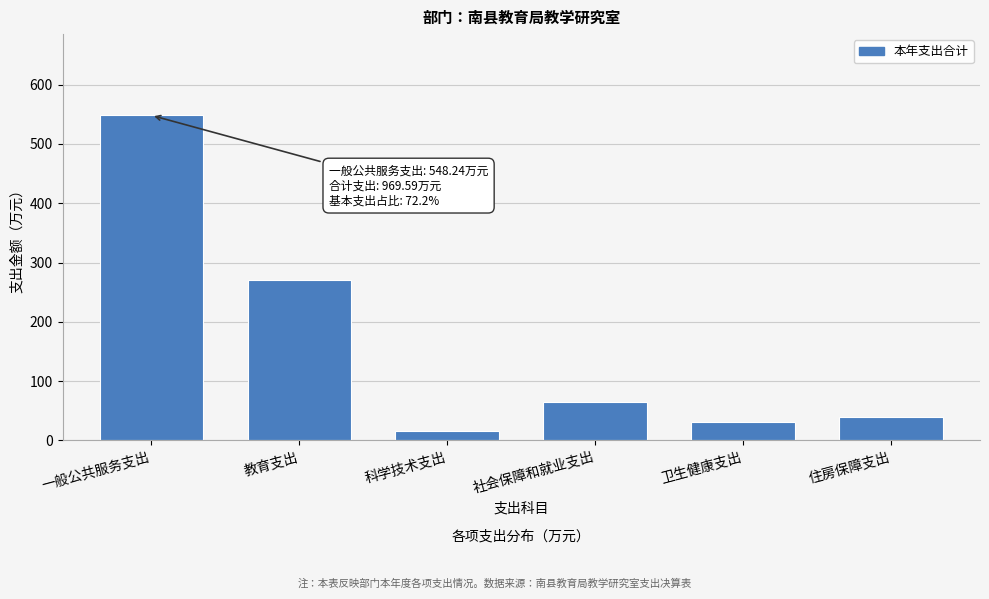

What is the value of the 5th bar from the left?

31.3